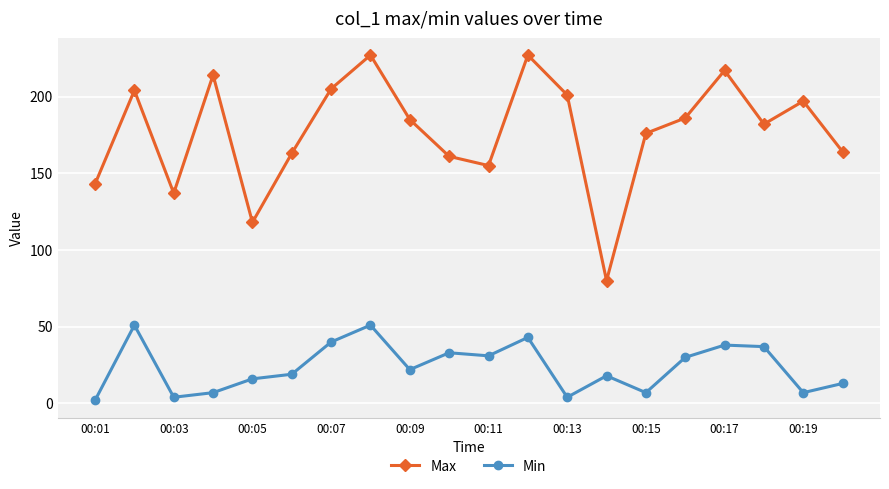

True or false: Max and Min cross at least once.

False